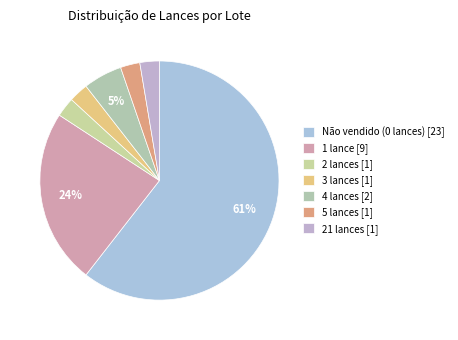

How many segments does this pie chart have?

7